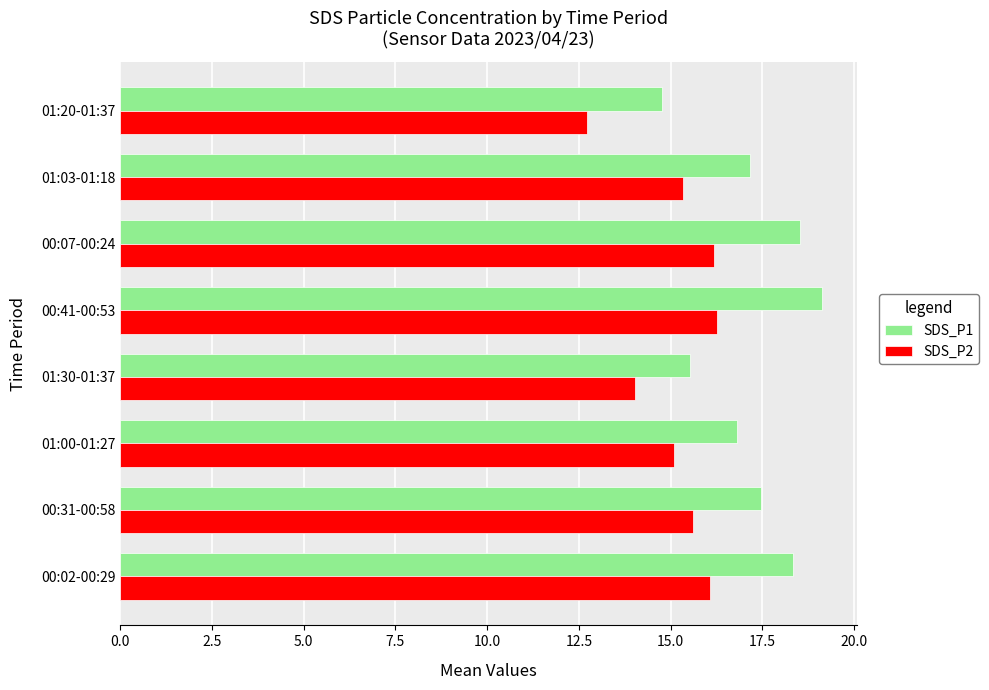

At how many categories does at least one series exceed 13?

8